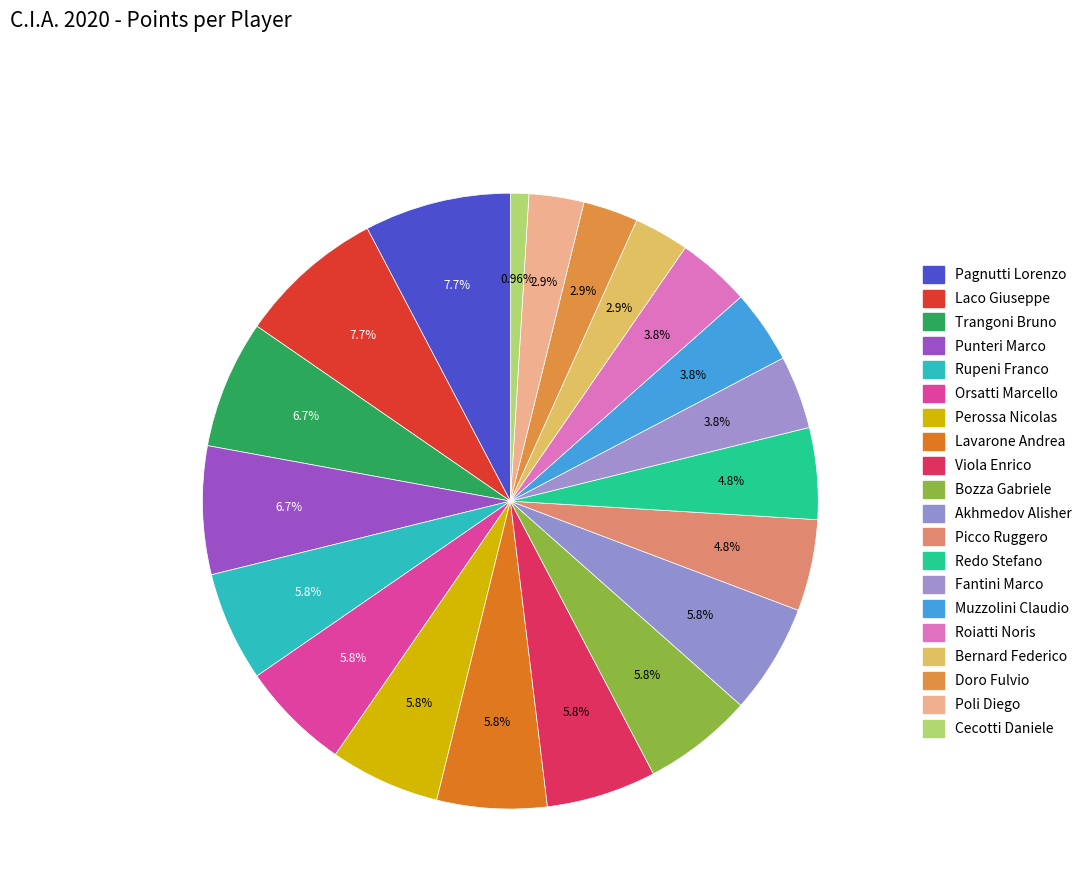

Rank the categories by value from highest to lowest.

Pagnutti Lorenzo, Laco Giuseppe, Trangoni Bruno, Punteri Marco, Rupeni Franco, Orsatti Marcello, Perossa Nicolas, Lavarone Andrea, Viola Enrico, Bozza Gabriele, Akhmedov Alisher, Picco Ruggero, Redo Stefano, Fantini Marco, Muzzolini Claudio, Roiatti Noris, Bernard Federico, Doro Fulvio, Poli Diego, Cecotti Daniele